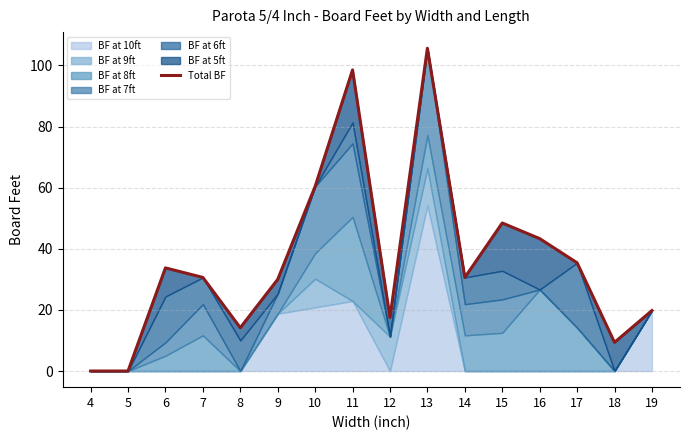

Rank the categories by value from lowest to highest.

4, 5, 18, 8, 12, 19, 9, 7, 14, 6, 17, 16, 15, 10, 11, 13